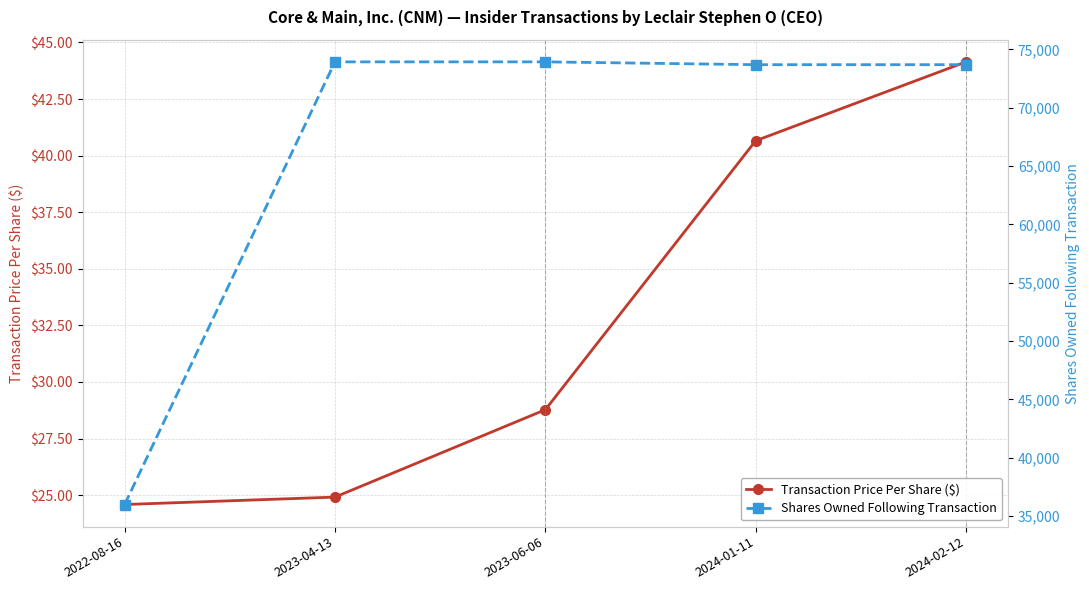

Read the Shares Owned Following Transaction value at 2023-04-13.

73934.0